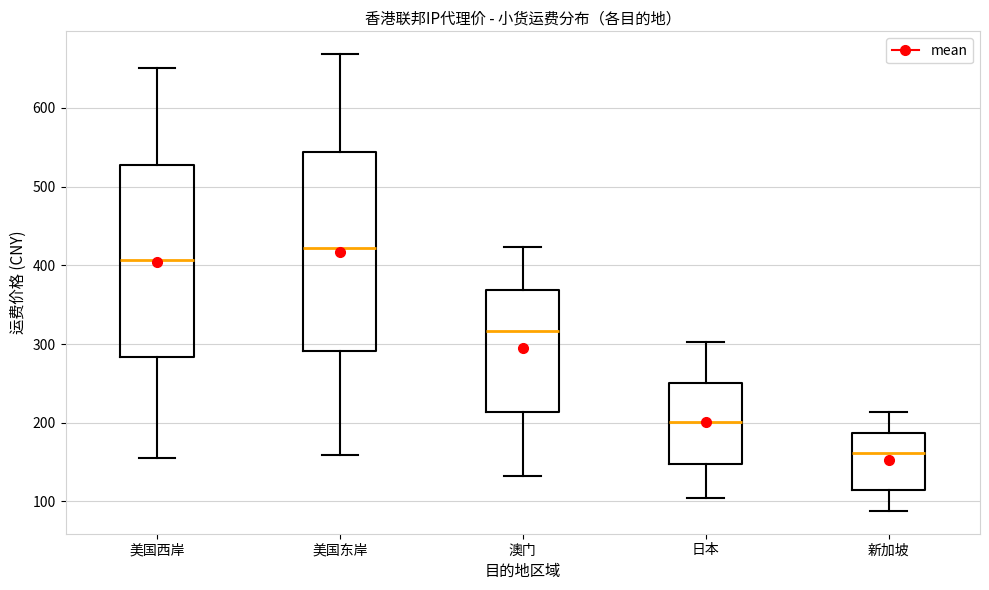

Where does the lower whisker of the box for 澳门 end on the y-axis? The values are not printed on the chart, so give them approximately, as read against the axis.

130